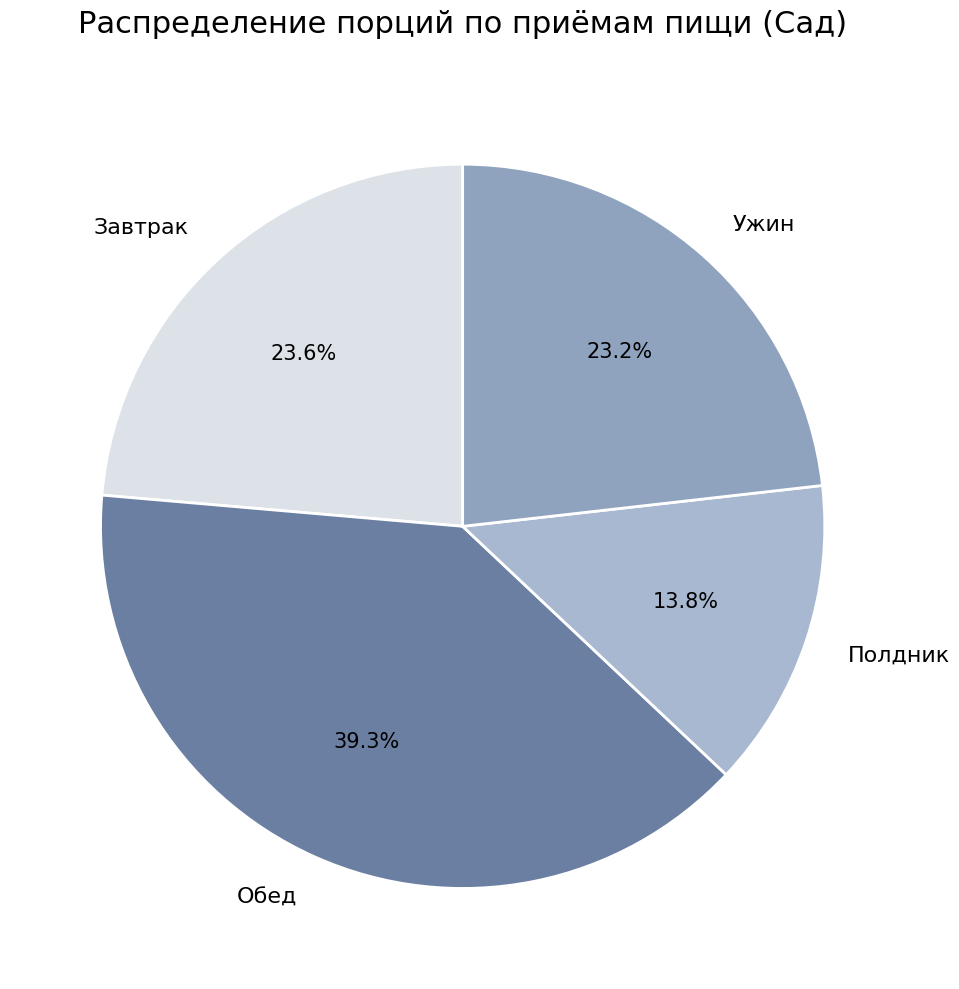

Count the number of slices in the pie.

4